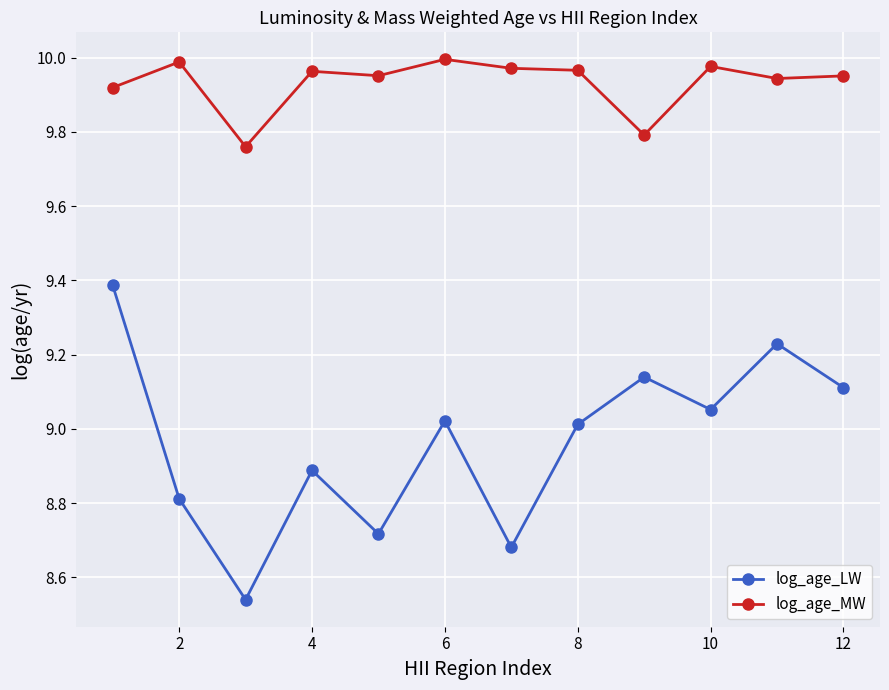

True or false: log_age_MW has more than 2 interior local peaks.

True